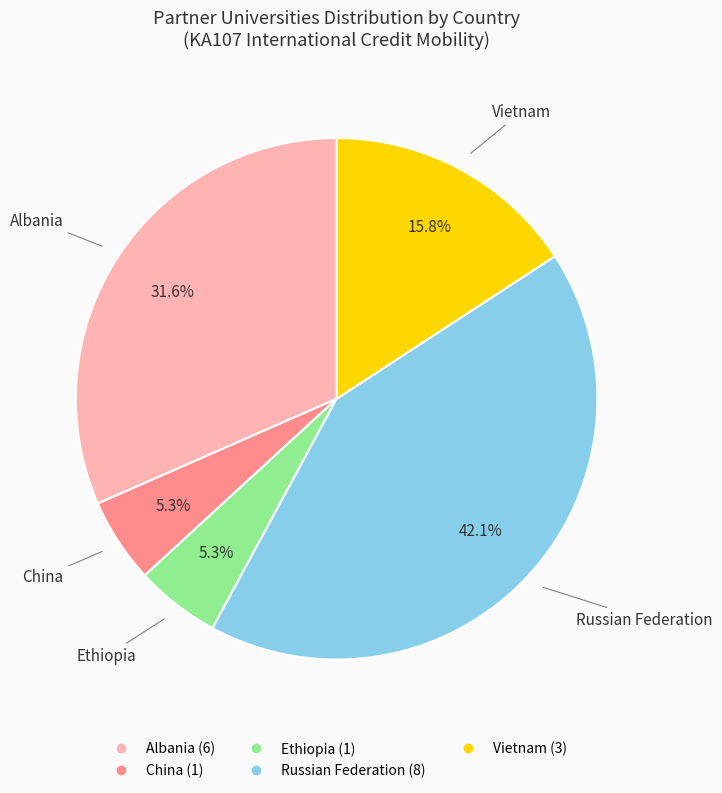

To the nearest percent, what is the difference between the largest and smallest slice percentages?

37%